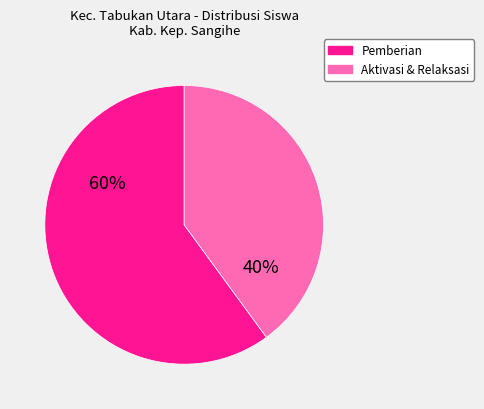

Is there any slice that represents more than half of the pie?

Yes